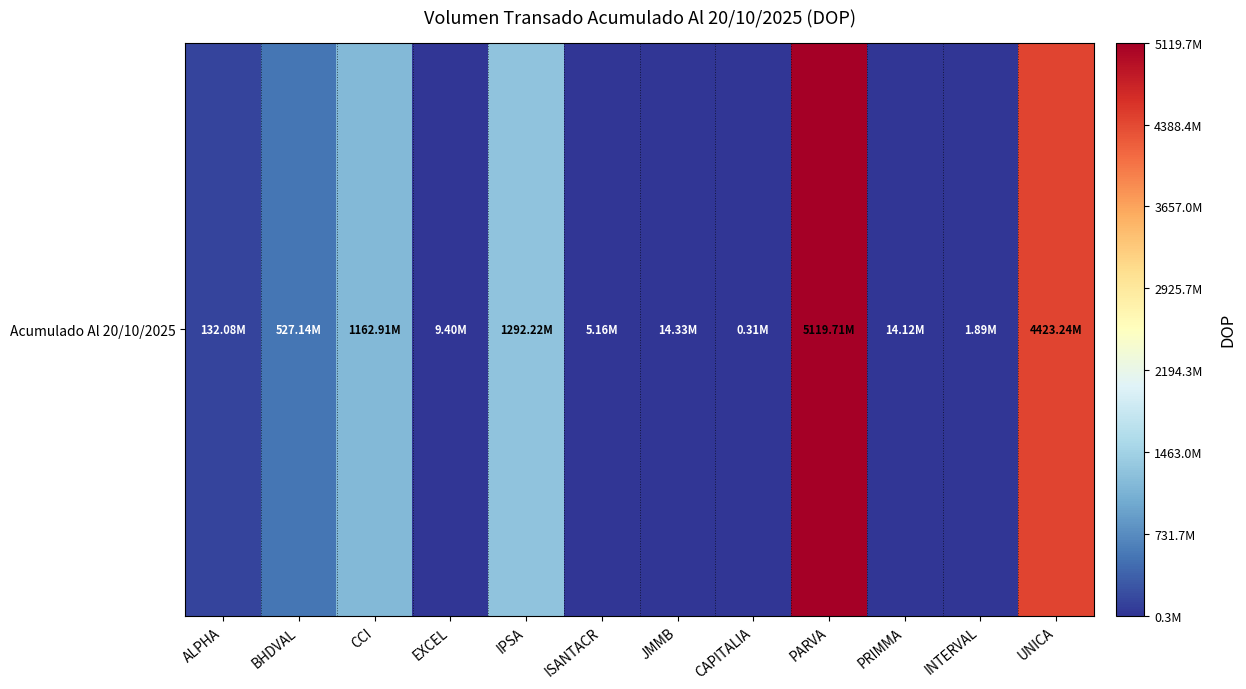

True or false: the data shows 5159475.0 at ISANTACR.

True